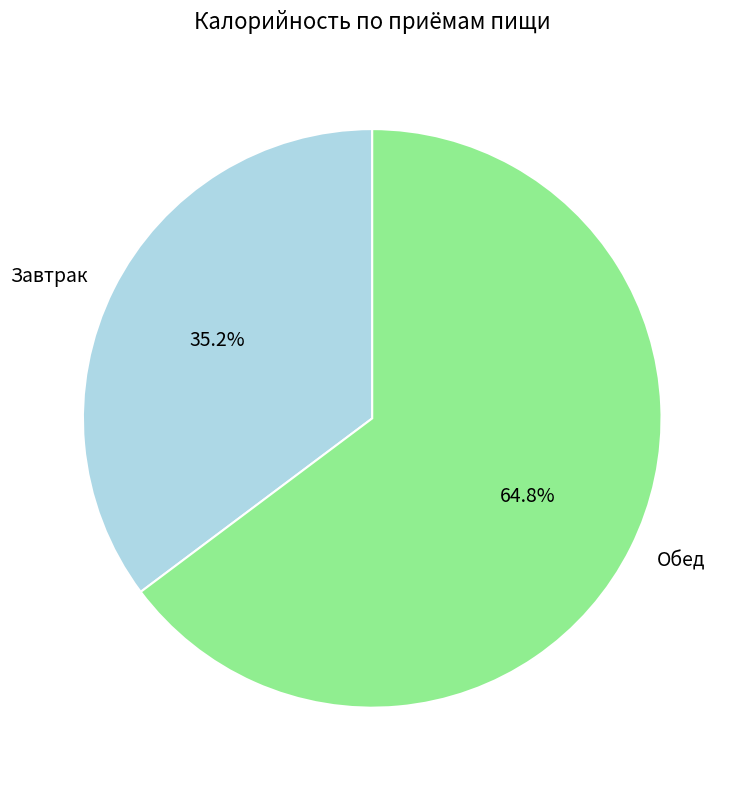

Which slice is the largest?

Обед